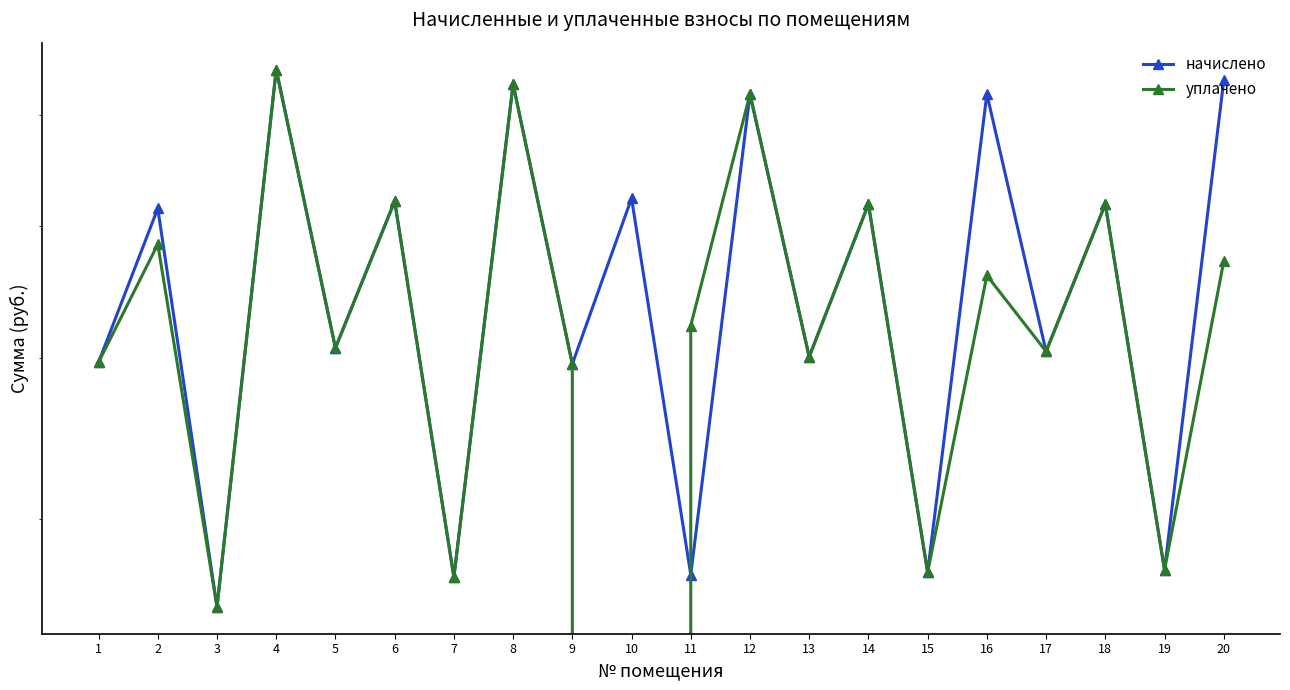

Where does the начислено series first go above 6147?

2